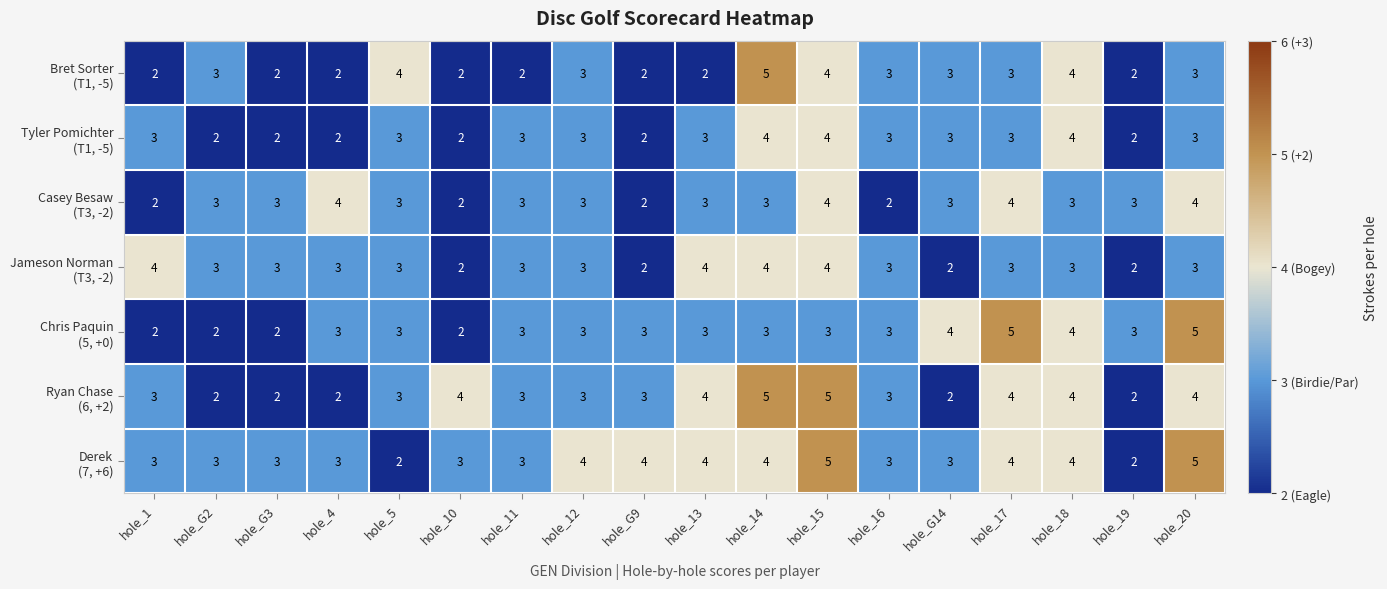

Count the number of data series in this chart.

7